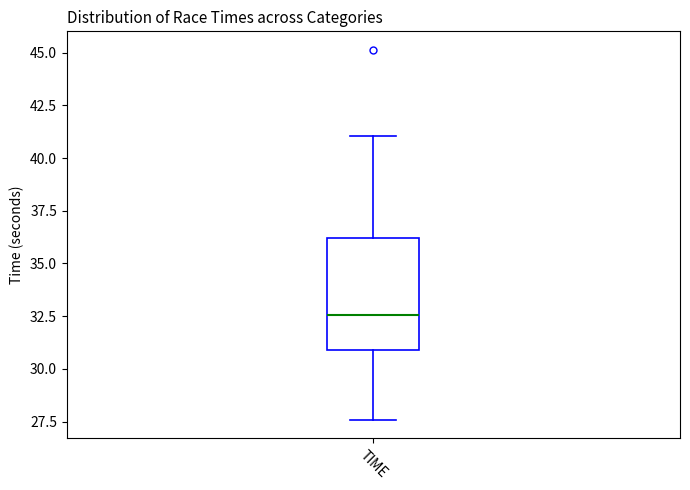

Read this box plot against the y-axis: the position of the median line, the range covered by the box, and the ends of both whiskers. The values are not printed on the chart, so give them approximately, as read against the axis.

median 32.5, box 31.0 to 36.0, whiskers 27.5 to 41.0